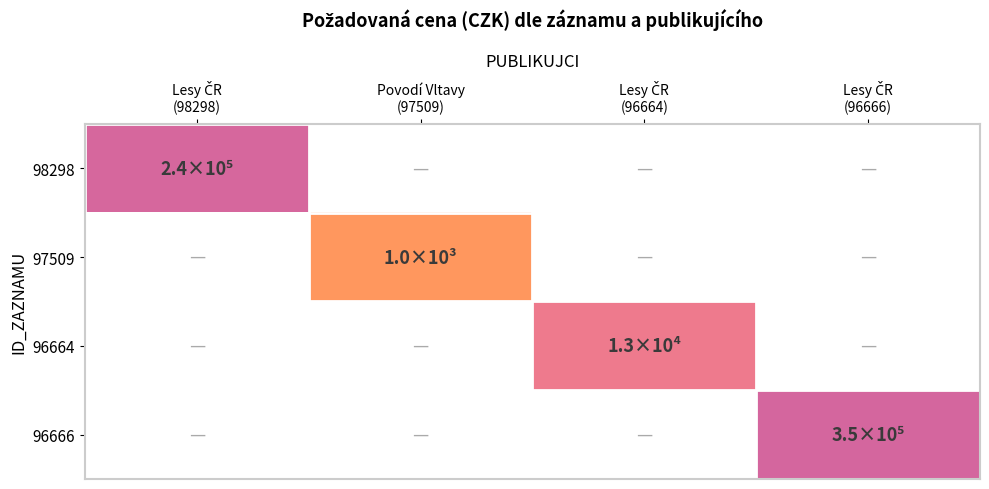

Where is 98298 nearest to the value 5?

Lesy ČR (98298)